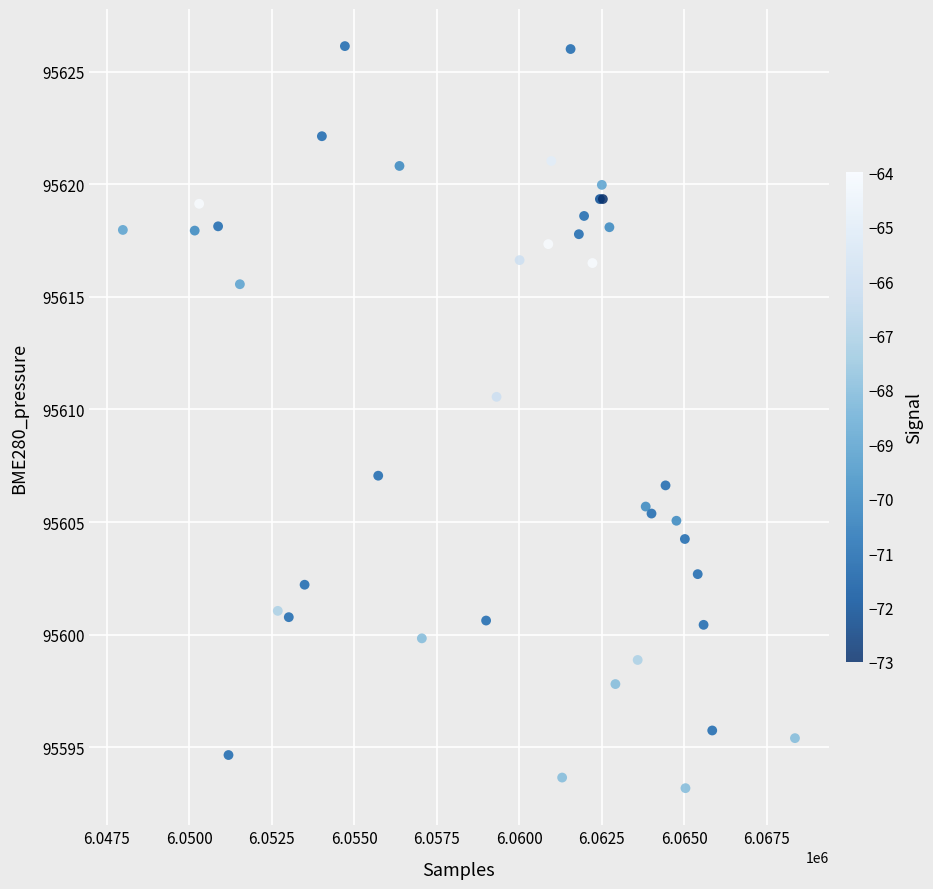

What Y value in the scatter plot is closest to 95609?

95610.6